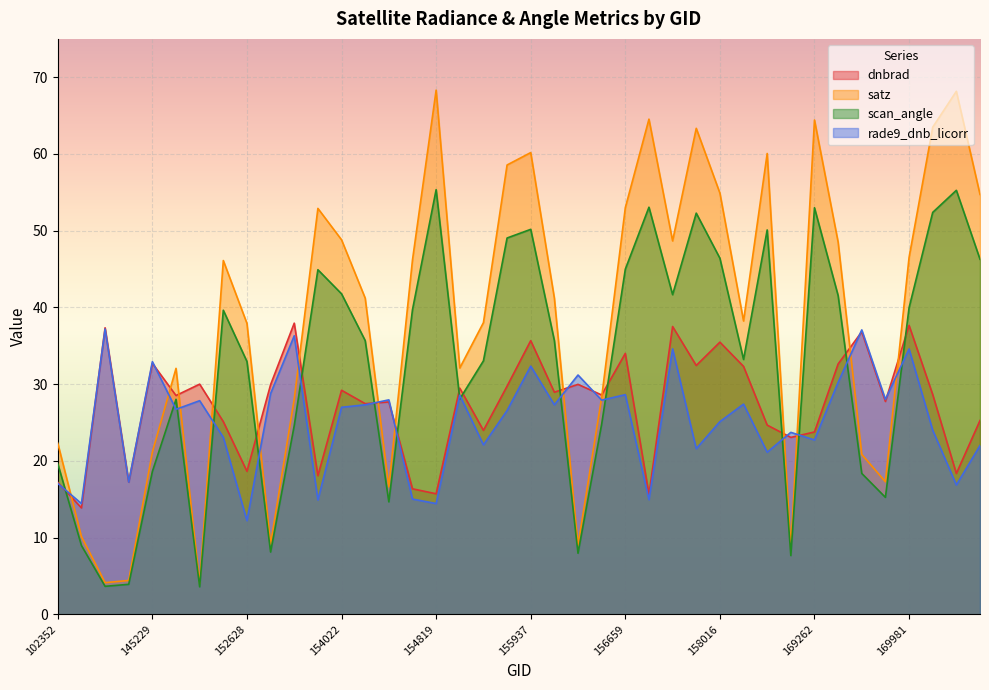

True or false: scan_angle and satz intersect in this chart.

False